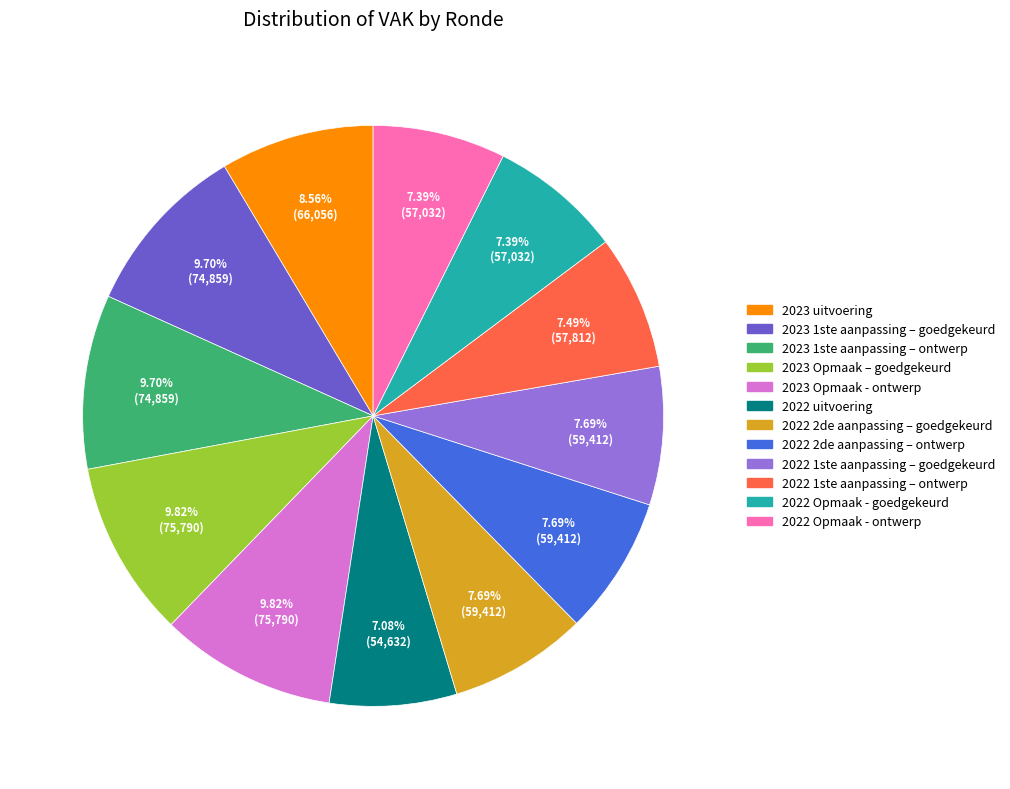

Do 2022 Opmaak - goedgekeurd and 2022 2de aanpassing – goedgekeurd together represent more than half of the pie?

No